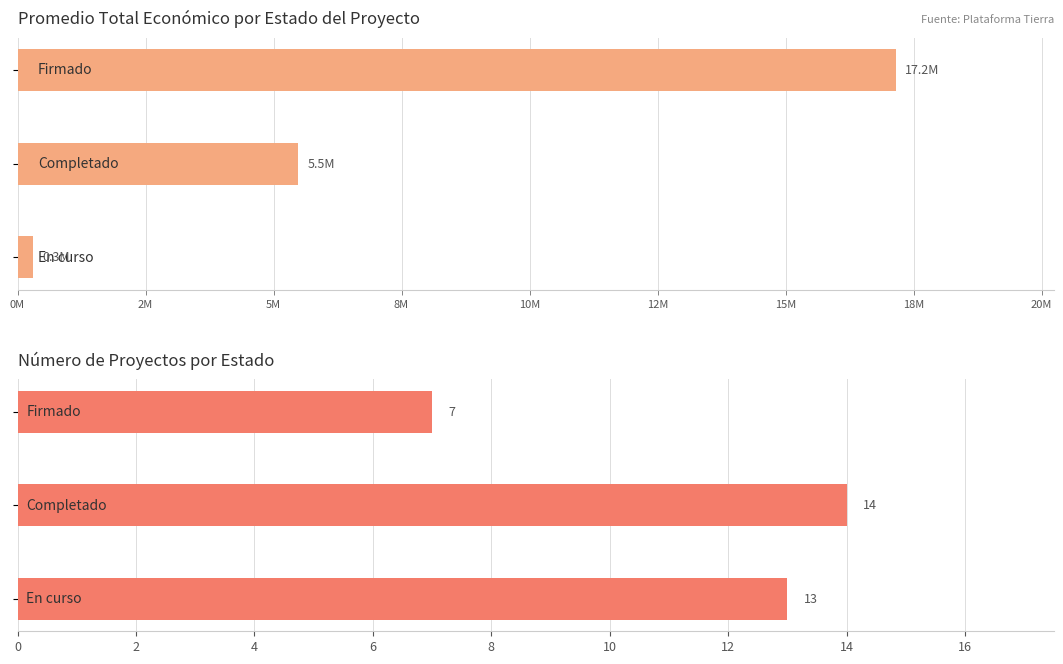

Which series has the largest range (max minus min)?

Promedio Total Económico (EUR)